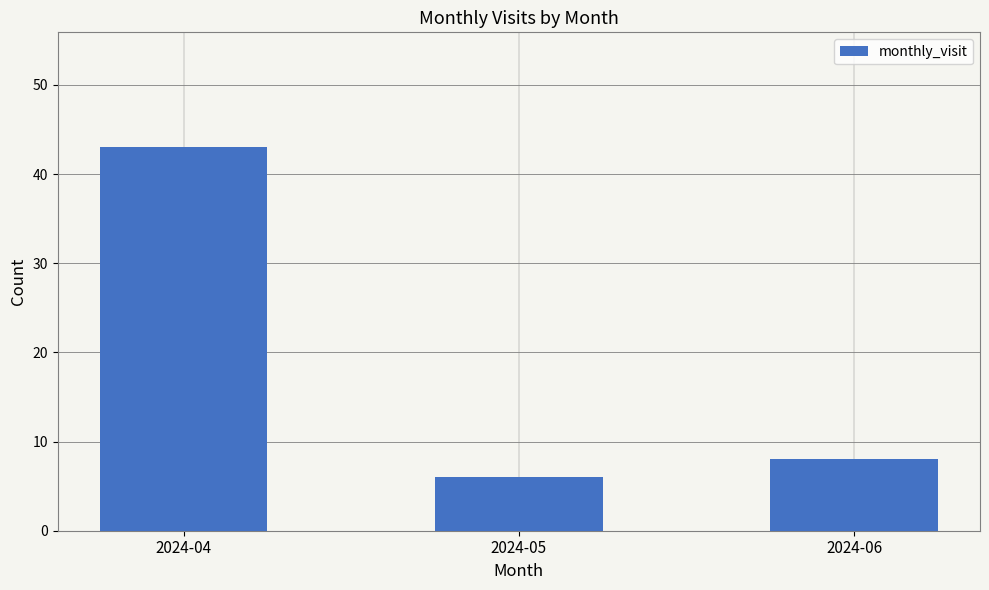

Is it true that the value at 2024-04 is 28?

False